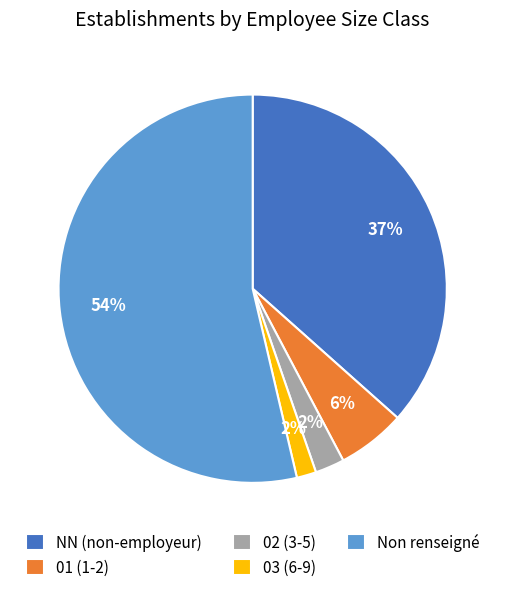

To the nearest percent, what percentage of the pie is 02 (3-5)?

2%